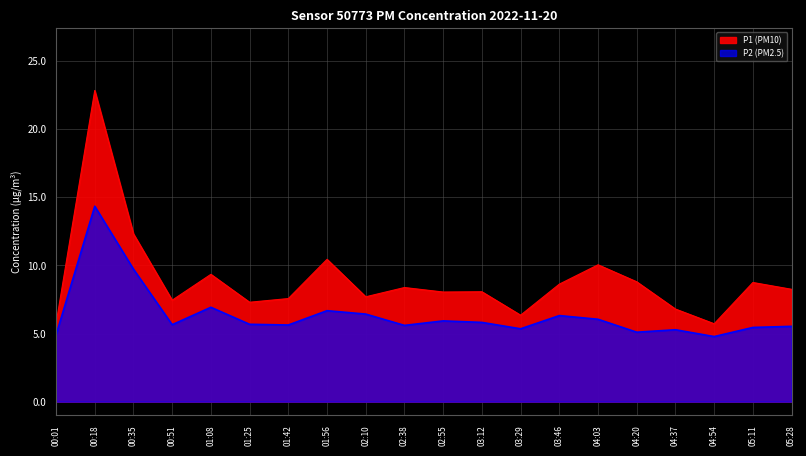

True or false: P1 and P2 intersect in this chart.

False